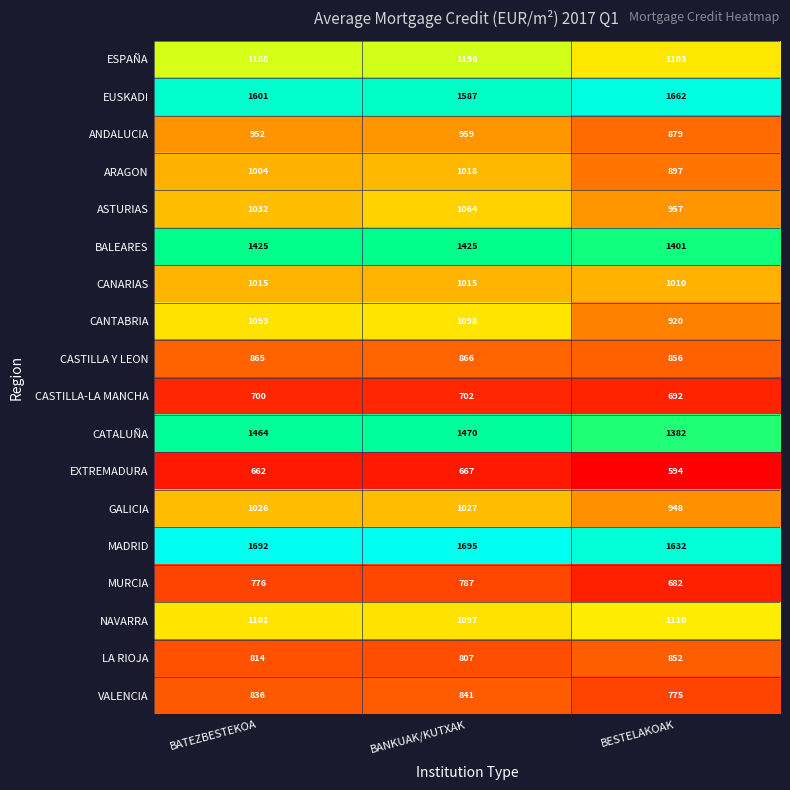

At which label is CATALUÑA closest to 1426?

BATEZBESTEKOA